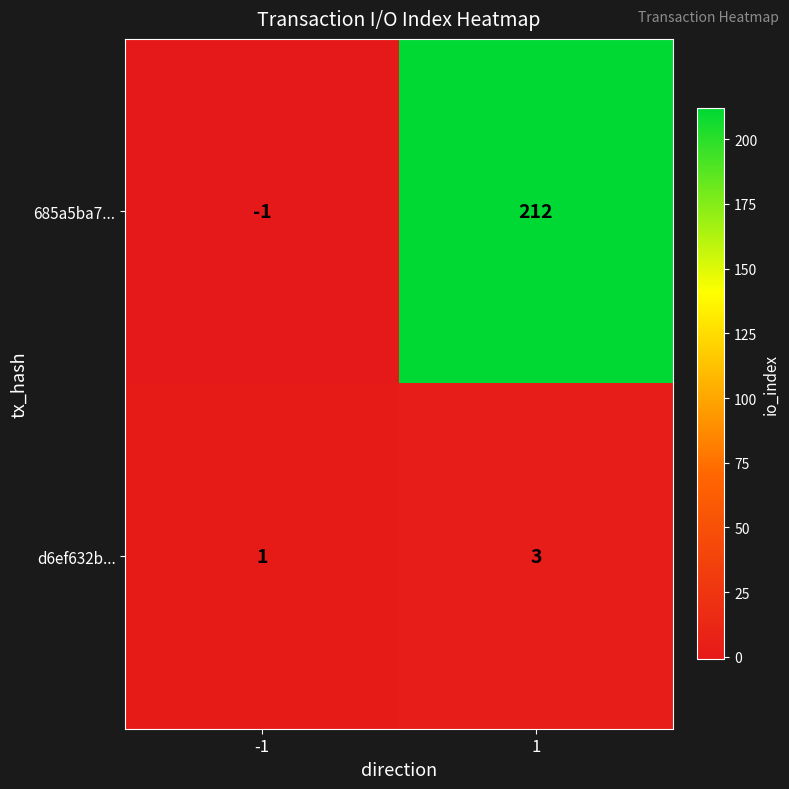

What is the difference between the maximum and minimum values in the 685a5ba7... series?

213